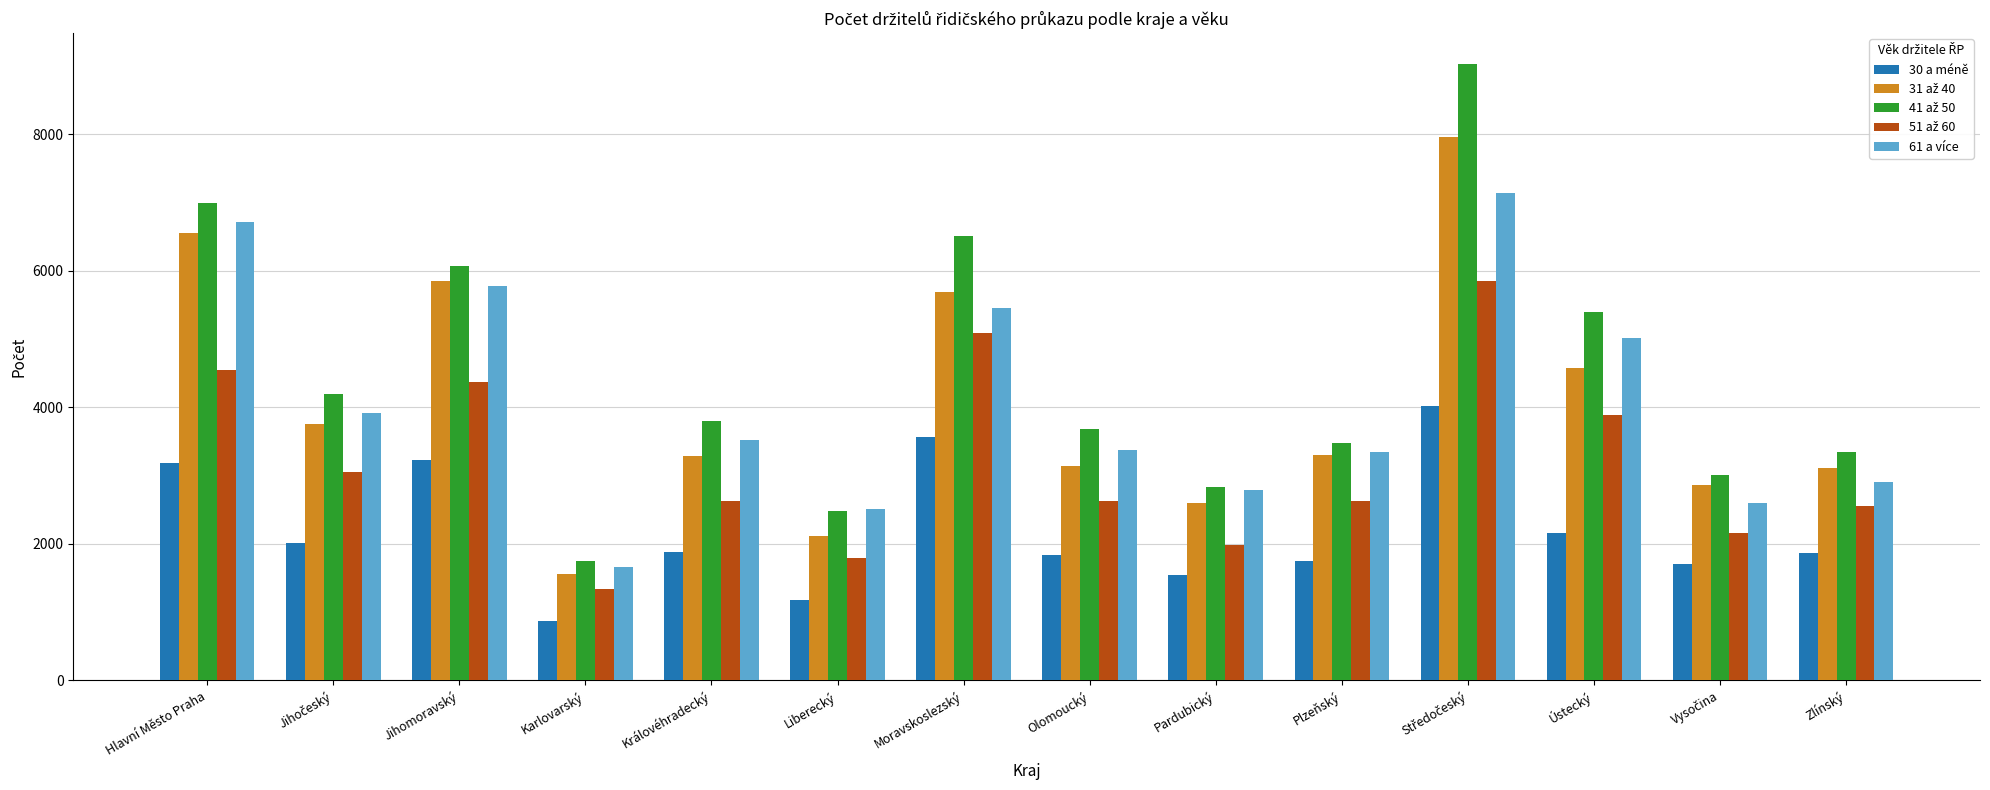

What is the difference between the maximum and second lowest values in the 30 a méně series?

2839